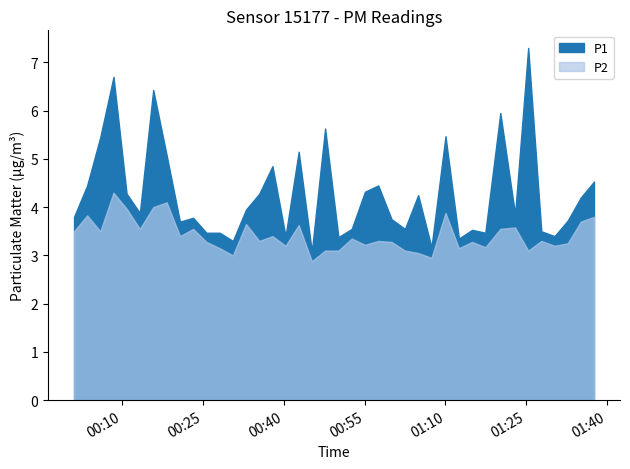

What is the average value of the P2 series?

3.4